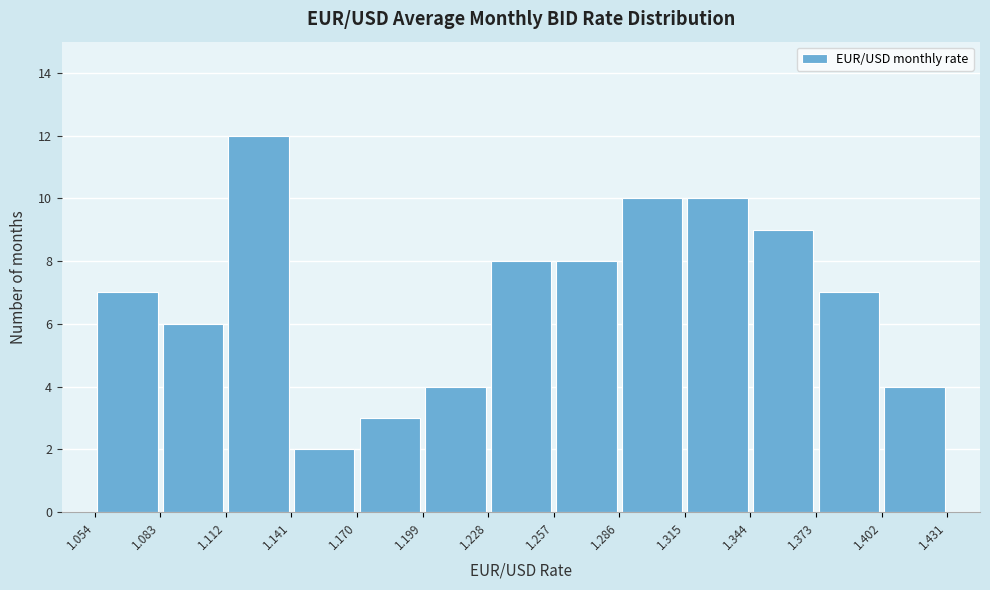

Over which range of the x-axis is the bar tallest?

1.112 to 1.141